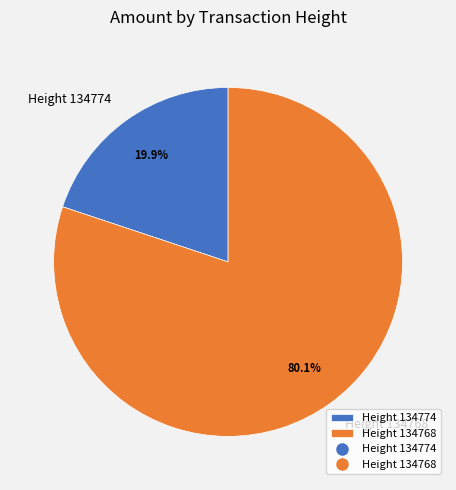

Which slice is the largest?

Height 134768